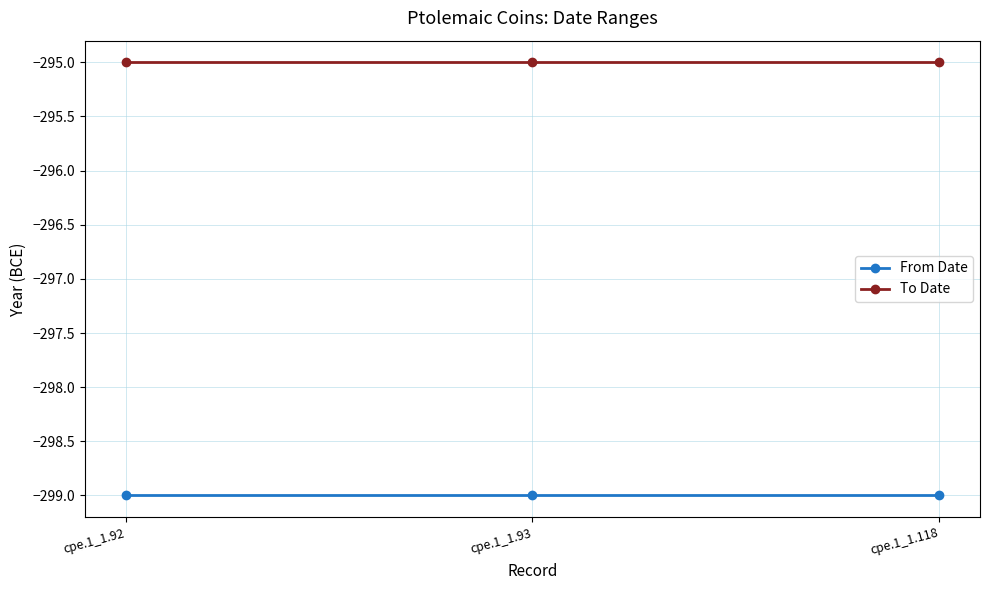

How many lines are shown in the chart?

2